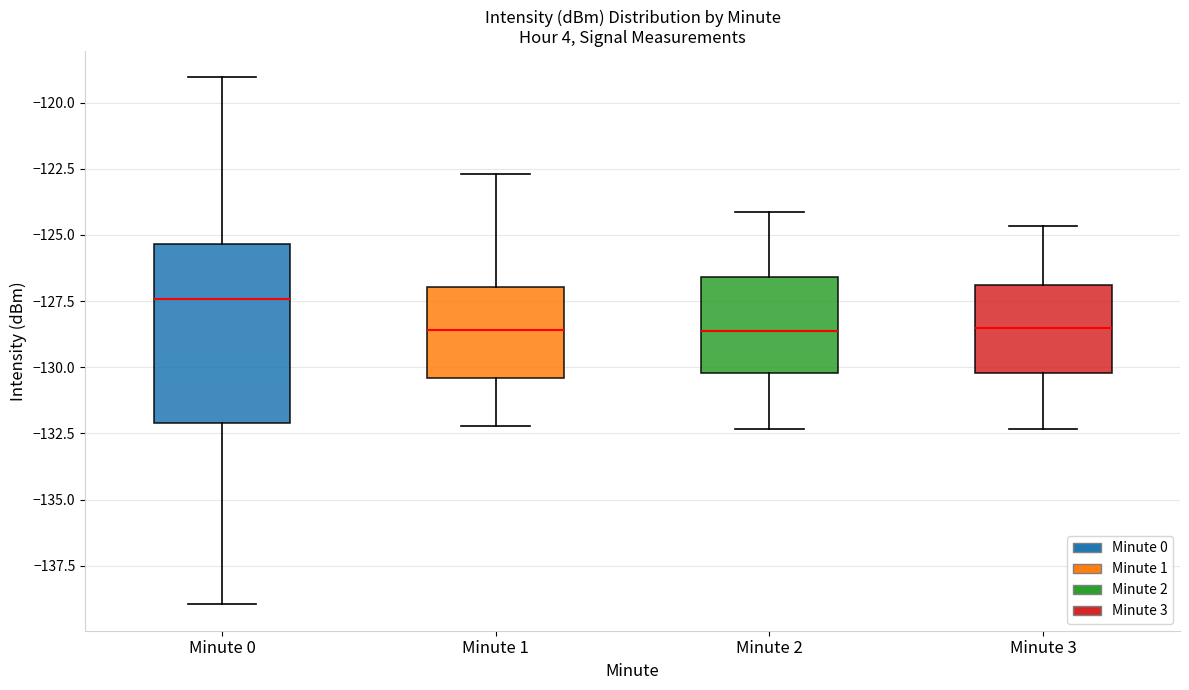

Reading left to right, transcribe this box plot: for each box, give where its median line is, the range the box spans, and where its two whiskers end, as read against the y-axis. The values are not printed on the chart, so give them approximately, as read against the axis.

Minute 0: median -127.5, box -132.0 to -125.5, whiskers -139.0 to -119.0
Minute 1: median -128.5, box -130.5 to -127.0, whiskers -132.0 to -122.5
Minute 2: median -128.5, box -130.0 to -126.5, whiskers -132.5 to -124.0
Minute 3: median -128.5, box -130.0 to -127.0, whiskers -132.5 to -124.5